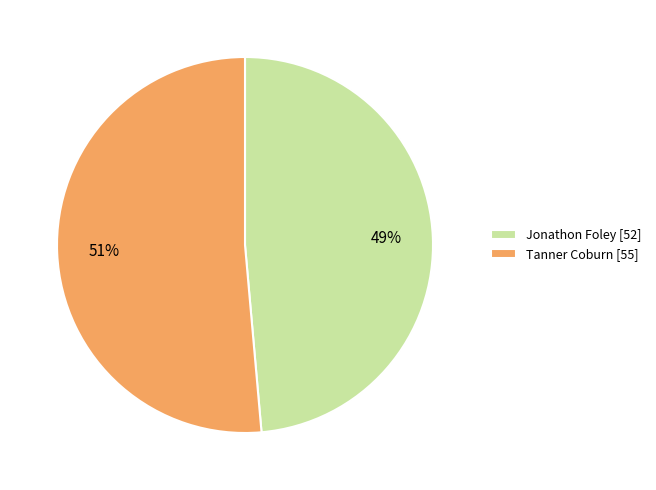

Rank the categories by value from highest to lowest.

Tanner Coburn [55], Jonathon Foley [52]